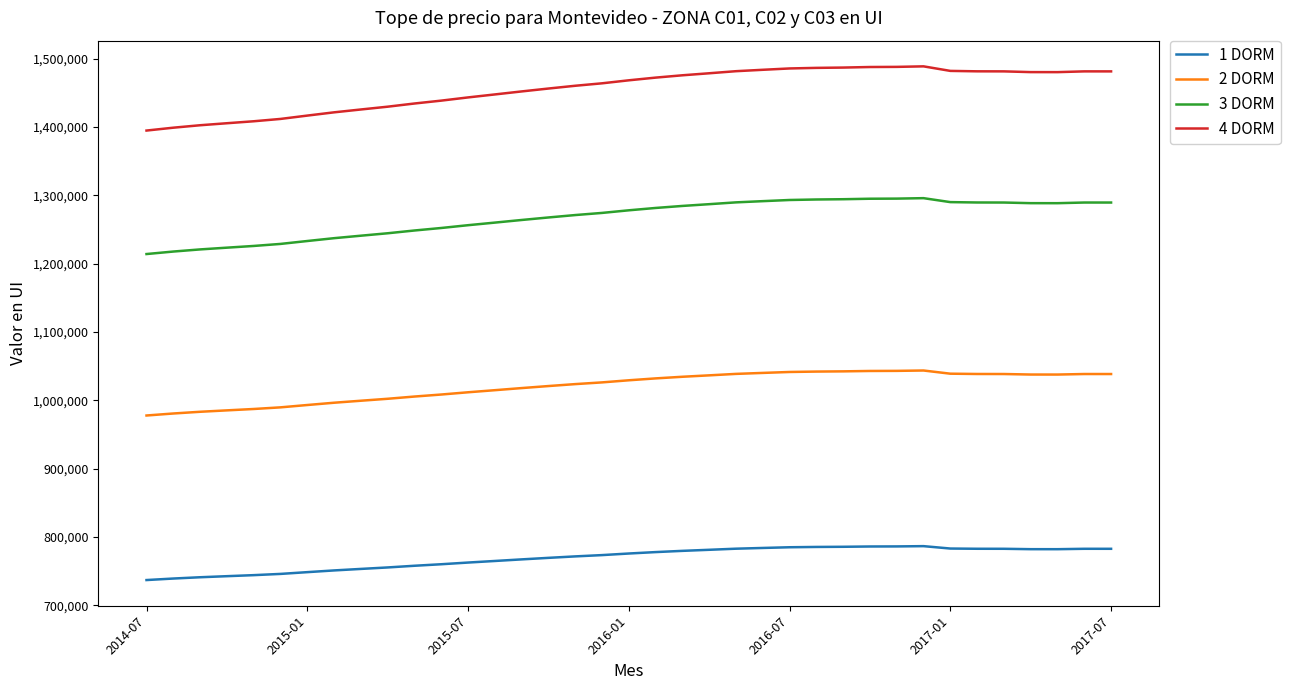

True or false: 2 DORM and 3 DORM cross at least once.

False